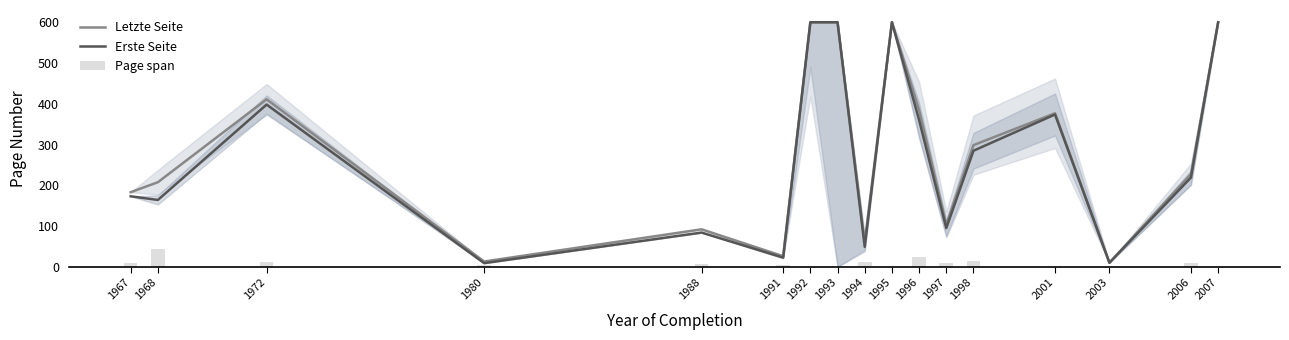

Between 1992 and 1993, which series saw the biggest shift?

Letzte Seite